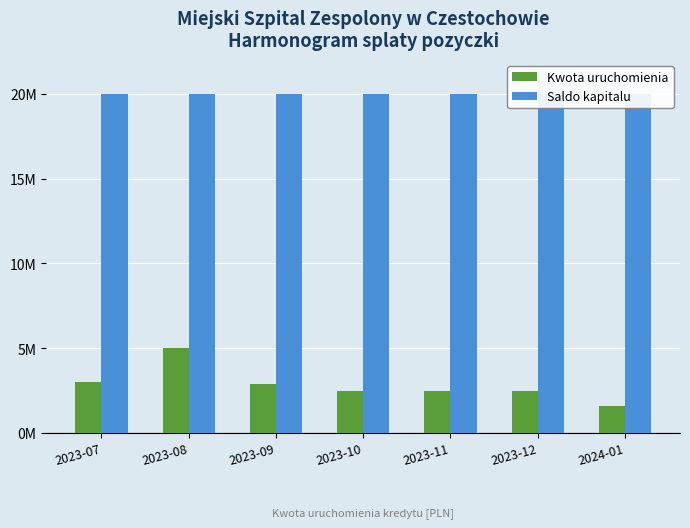

Rank the series at 2023-09 from highest to lowest value.

Saldo kapitalu, Kwota uruchomienia